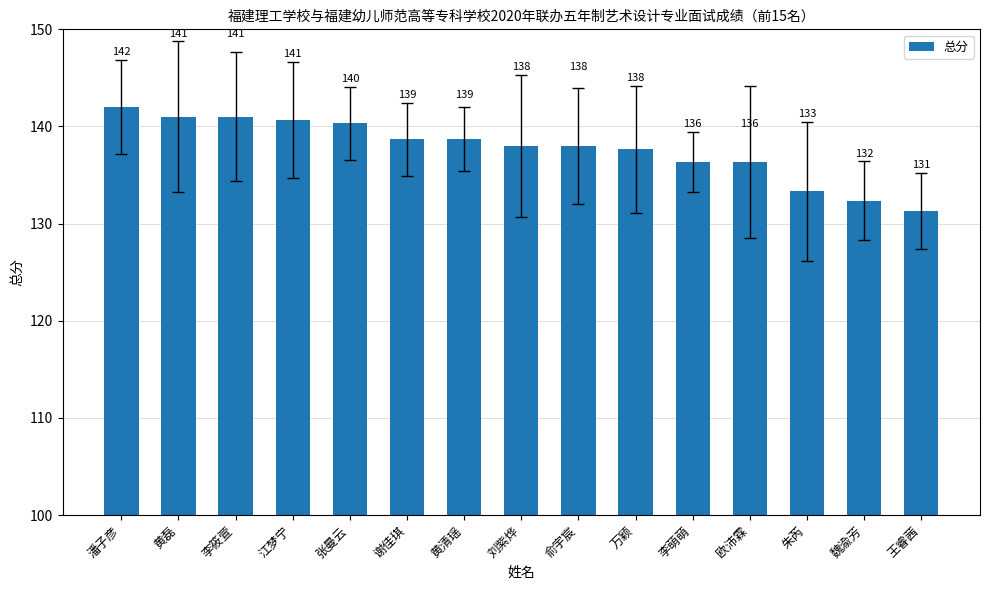

What is the label of the 8th bar from the right?

刘紫烨